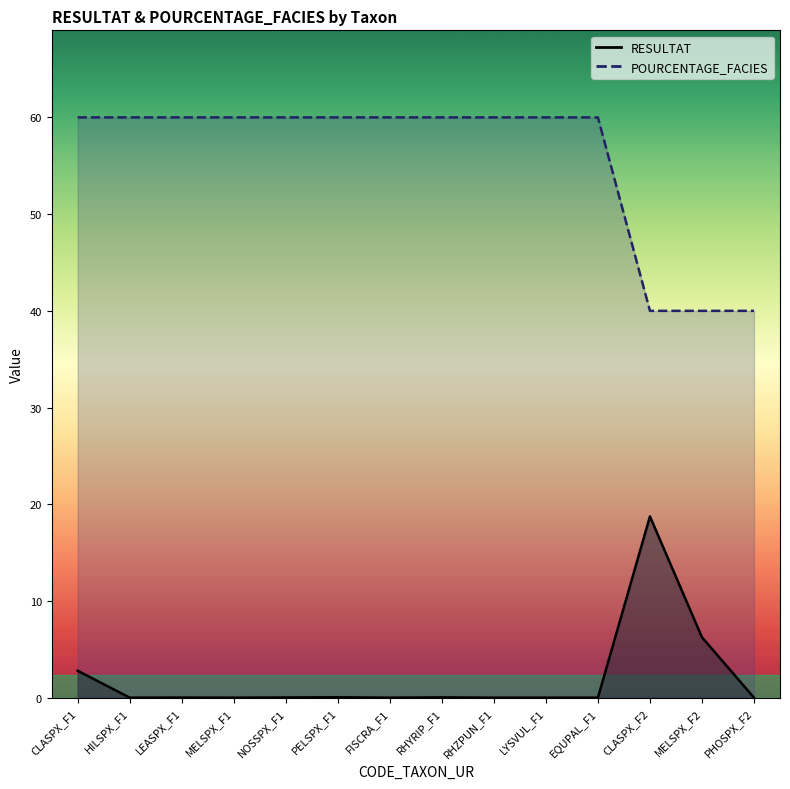

The RESULTAT series shows 0.0 at NOSSPX_F1. True or false?

True